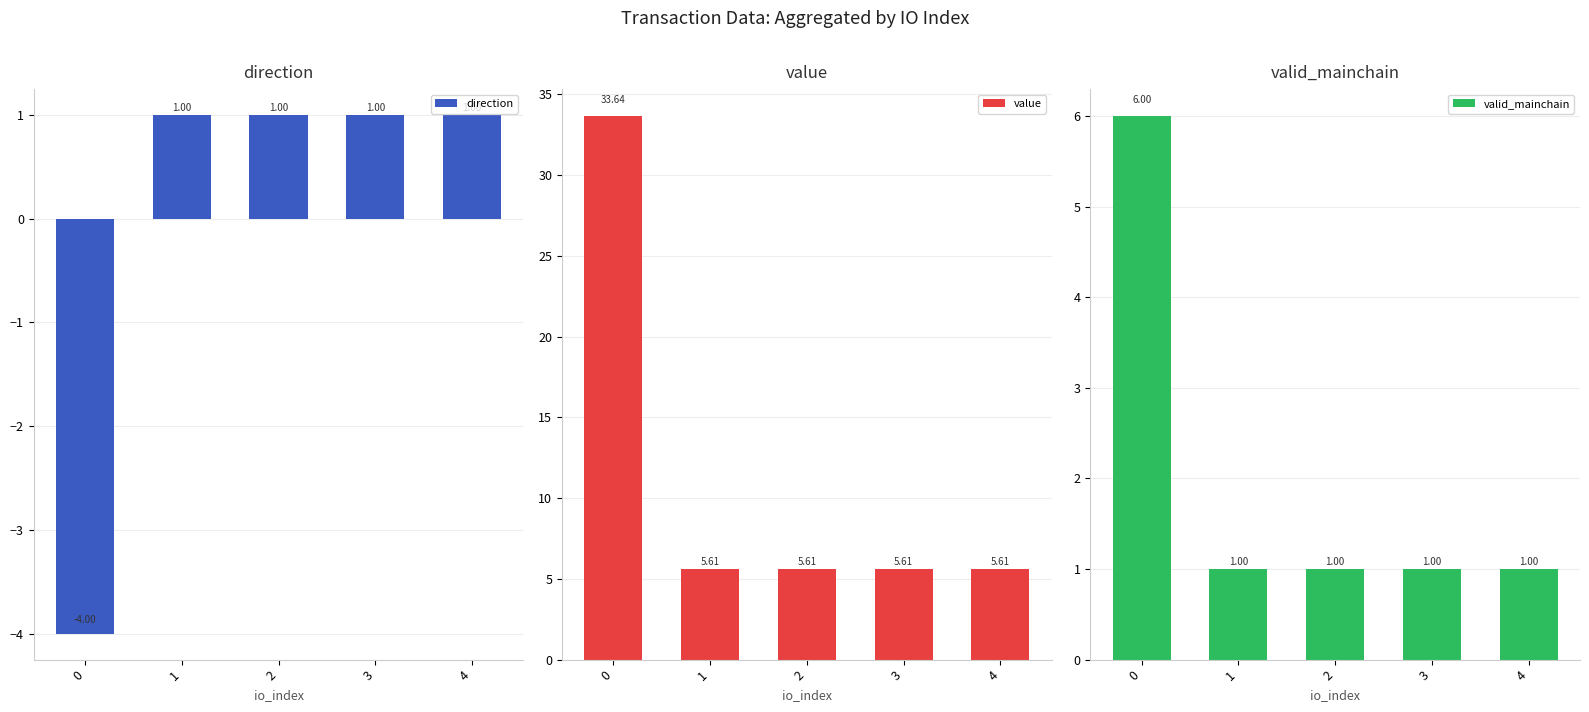

Are the bars horizontal?

No